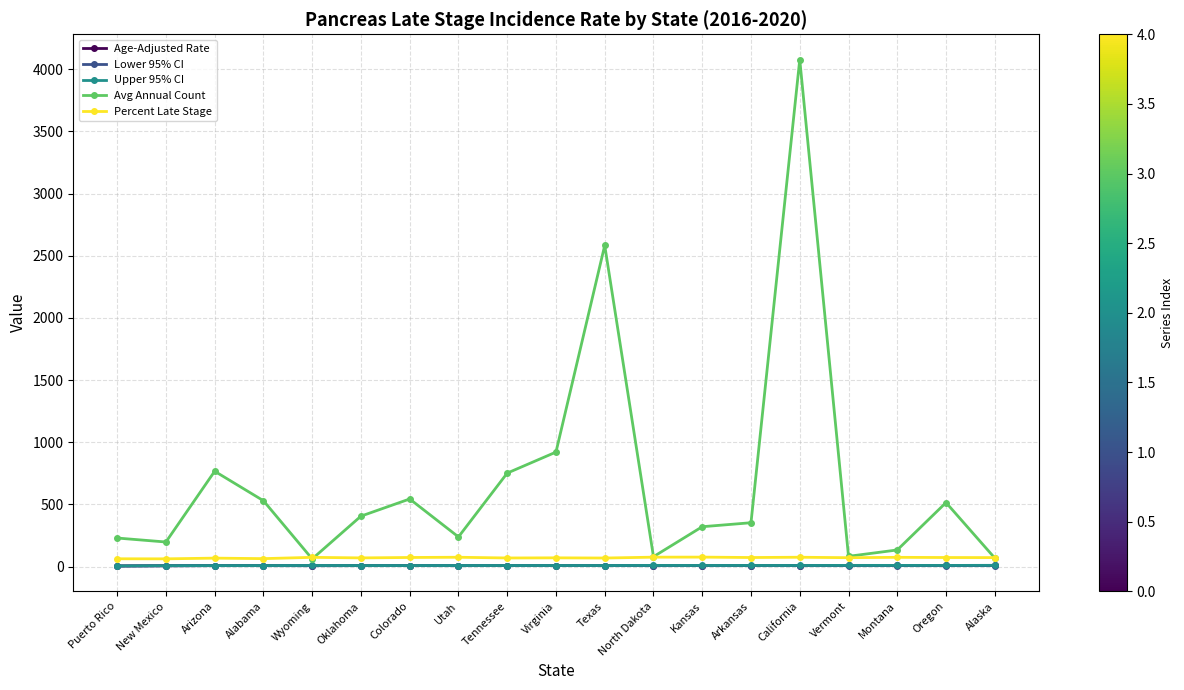

True or false: Avg Annual Count has more than 0 points higher than both neighbors.

True